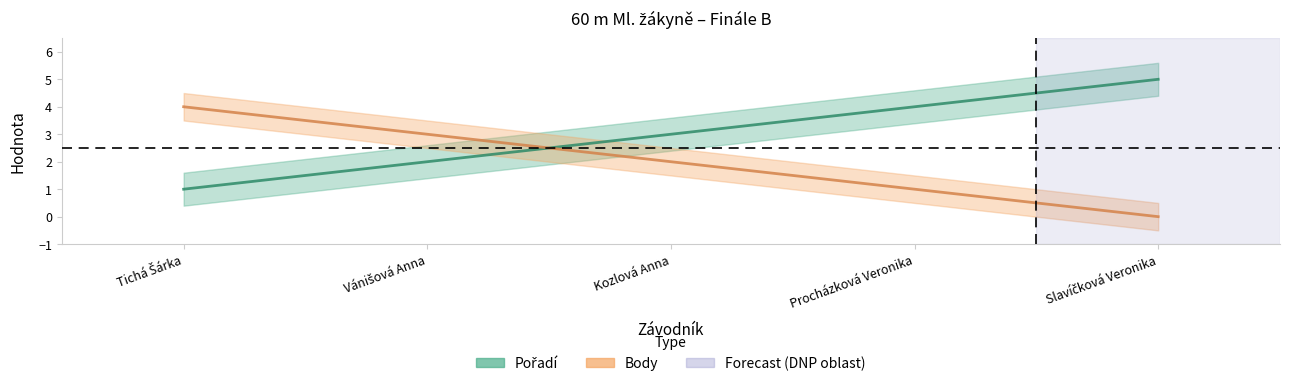

How many categories are shown in the chart?

5